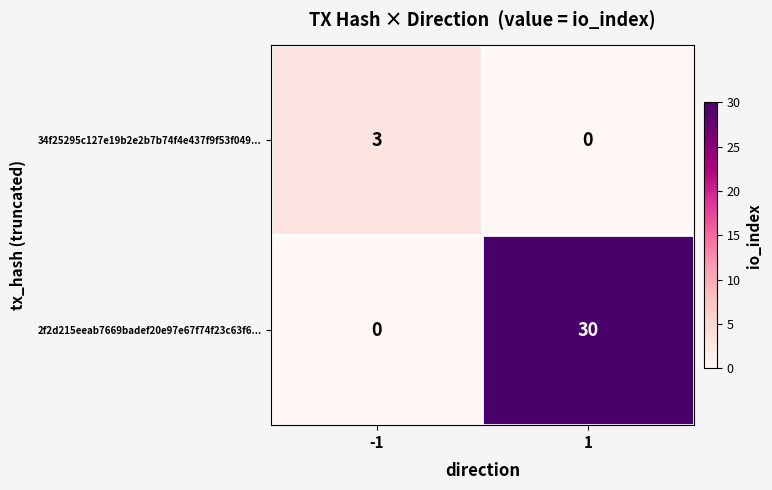

The value of 2f2d215eeab7669badef20e97e67f74f23c63f6... at -1 is 20. True or false?

False